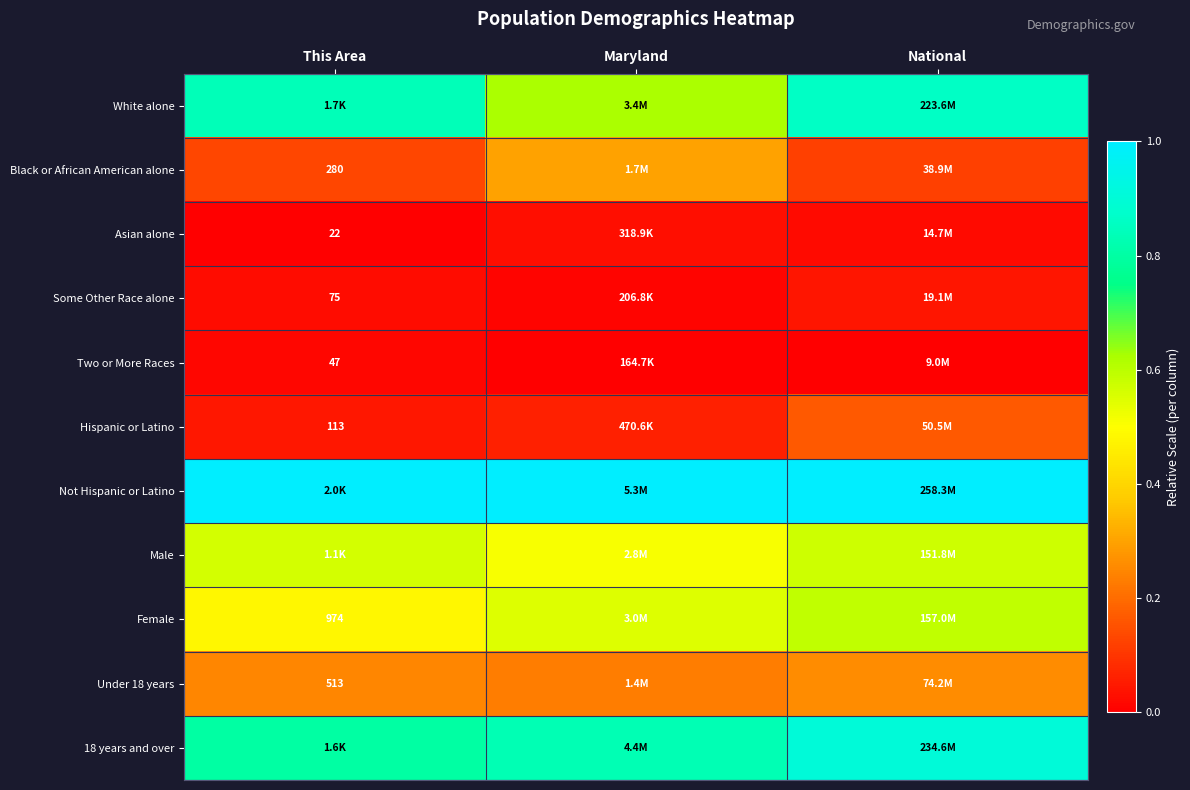

Is the value of Asian alone at This Area greater than the value of Two or More Races at This Area?

No